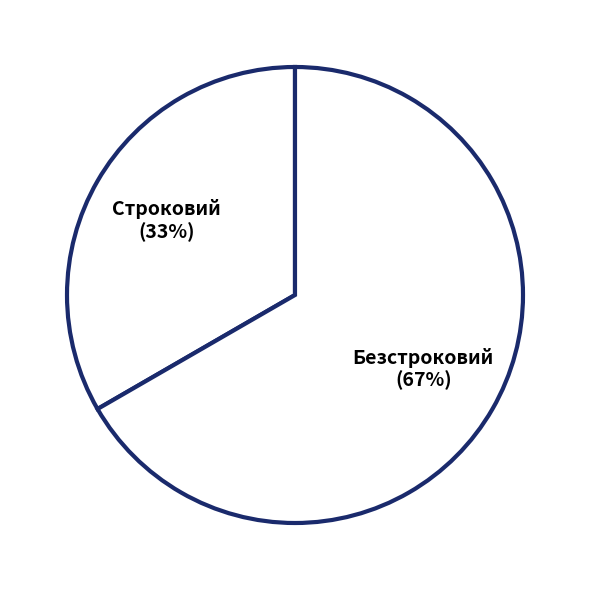

How many segments does this pie chart have?

2